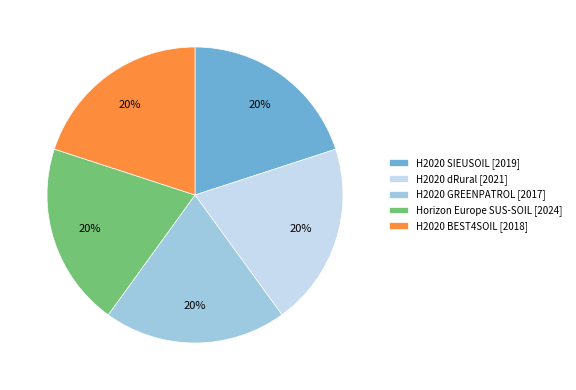

Approximately how many times larger is the value at H2020 GREENPATROL compared to H2020 dRural?

1.0